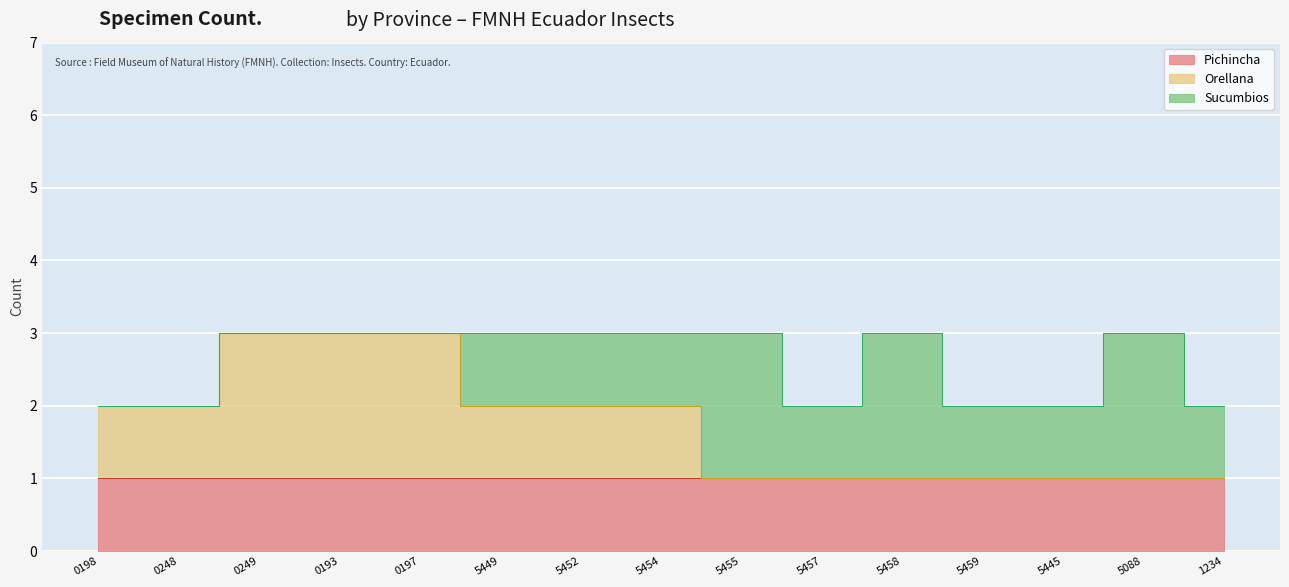

Reading left to right, extract all data points from this chart.

Pichincha: 1	1	1	1	1	1	1	1	1	1	1	1	1	1	1
Orellana: 1	1	2	2	2	1	1	1	0	0	0	0	0	0	0
Sucumbios: 0	0	0	0	0	1	1	1	2	1	2	1	1	2	1